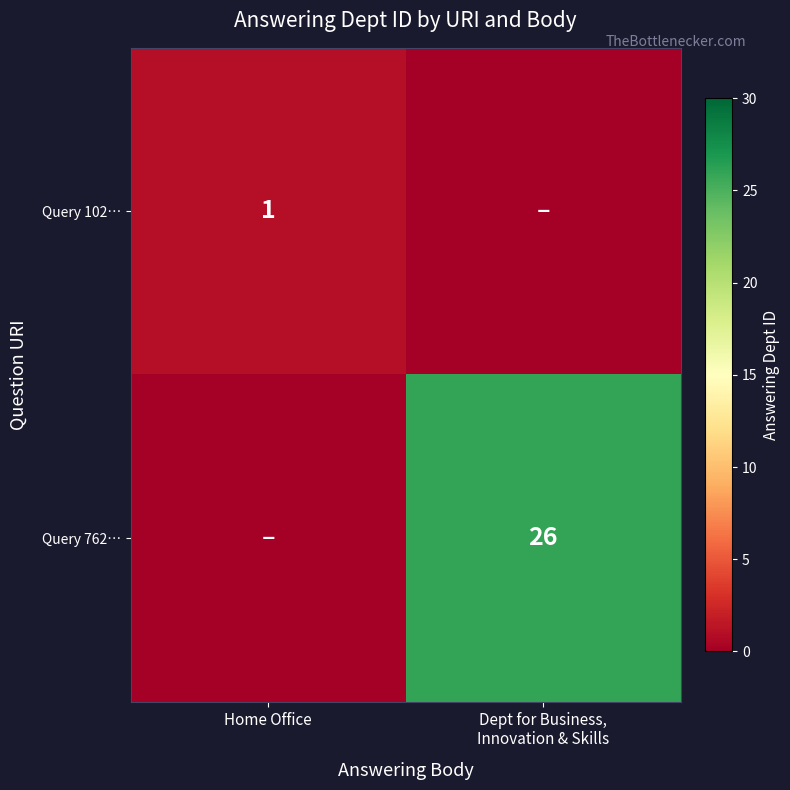

How many data points does each series have?

2